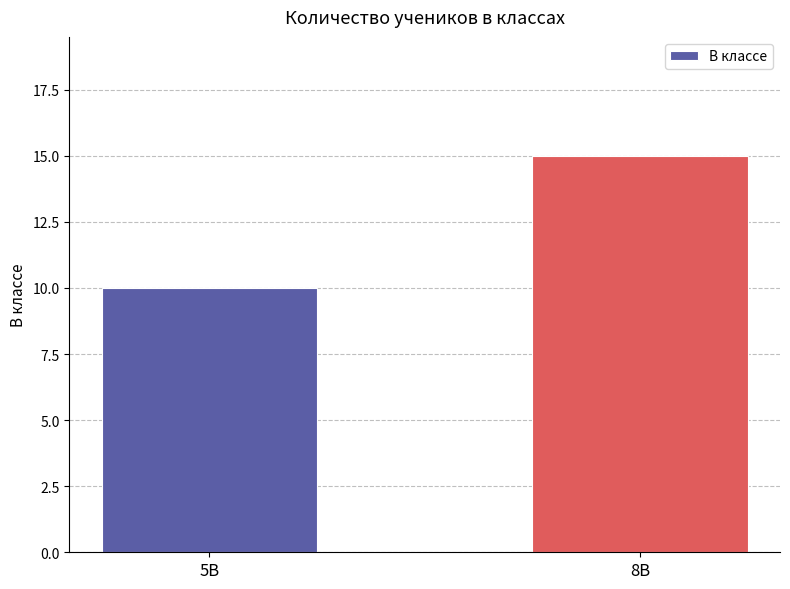

Which category has the highest value across all series?

8В